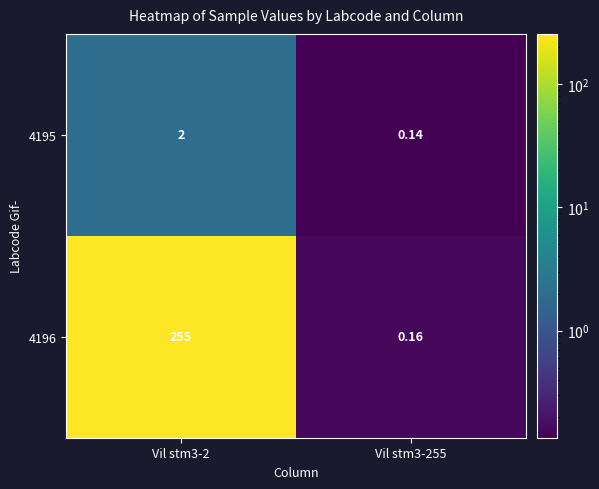

Is the value of 4195 at Vil stm3-255 greater than the value of 4196 at Vil stm3-255?

No